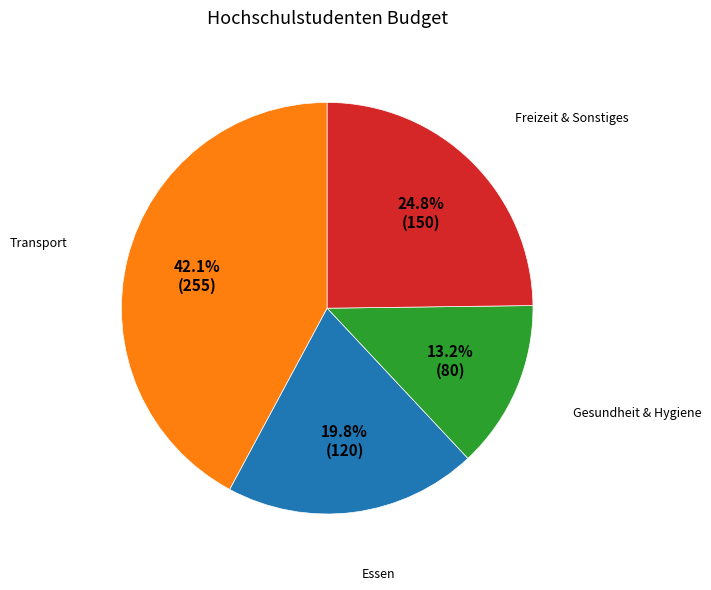

How many slices are in this pie chart?

4